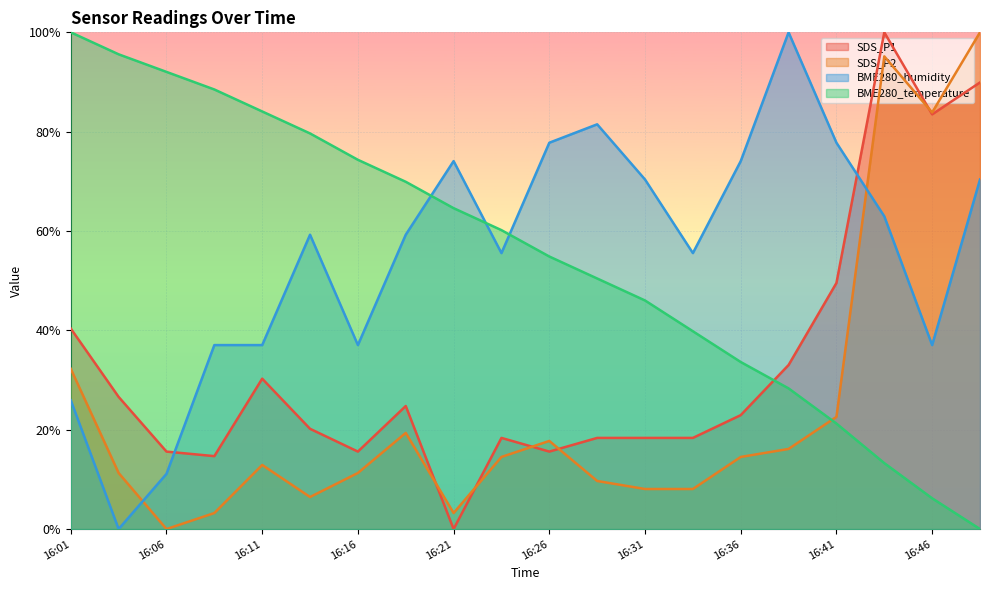

What are all the series names shown in the legend?

SDS_P1, SDS_P2, BME280_humidity, BME280_temperature